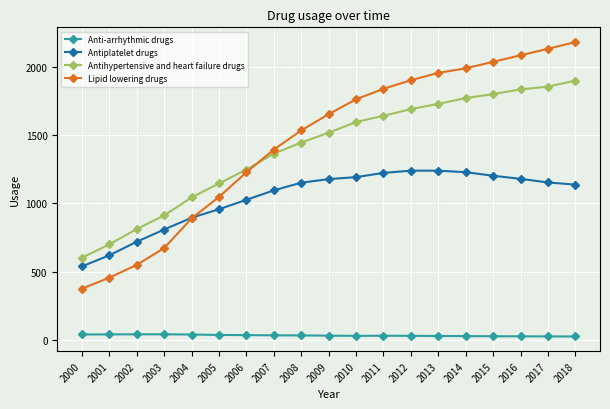

What is the difference between the Anti-arrhythmic drugs values at 2014 and 2015?

1.0